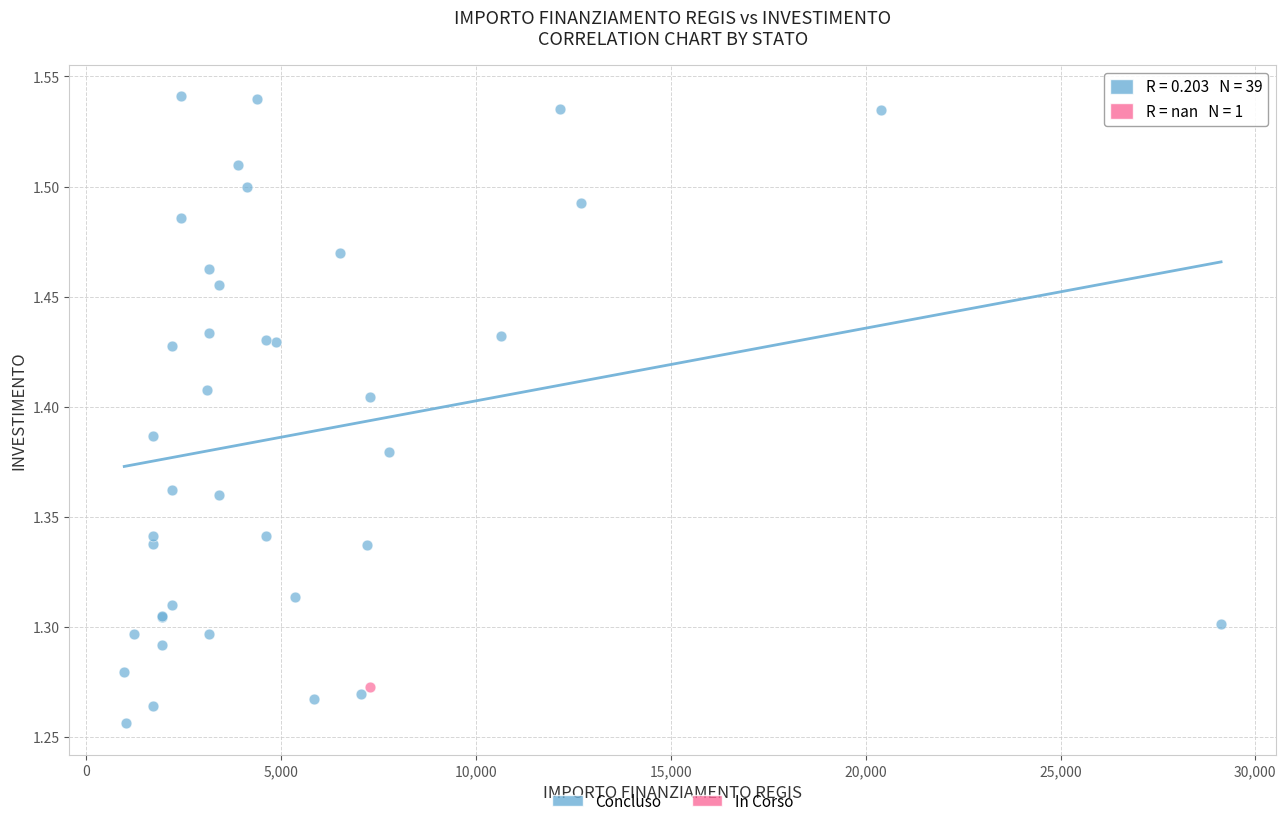

What are all the series names shown in the legend?

Concluso, In Corso